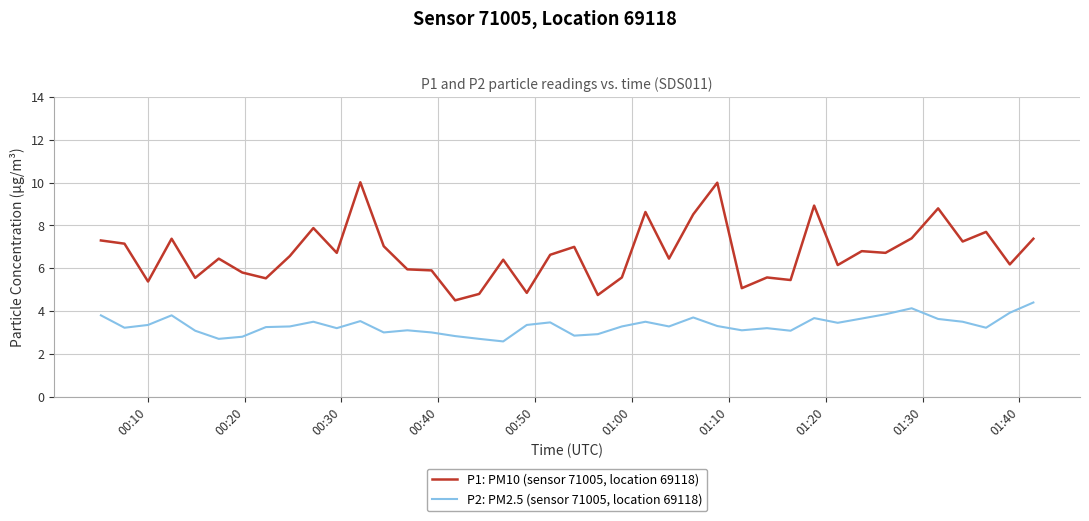

True or false: P1: PM10 (sensor 71005, location 69118) and P2: PM2.5 (sensor 71005, location 69118) cross at least once.

False